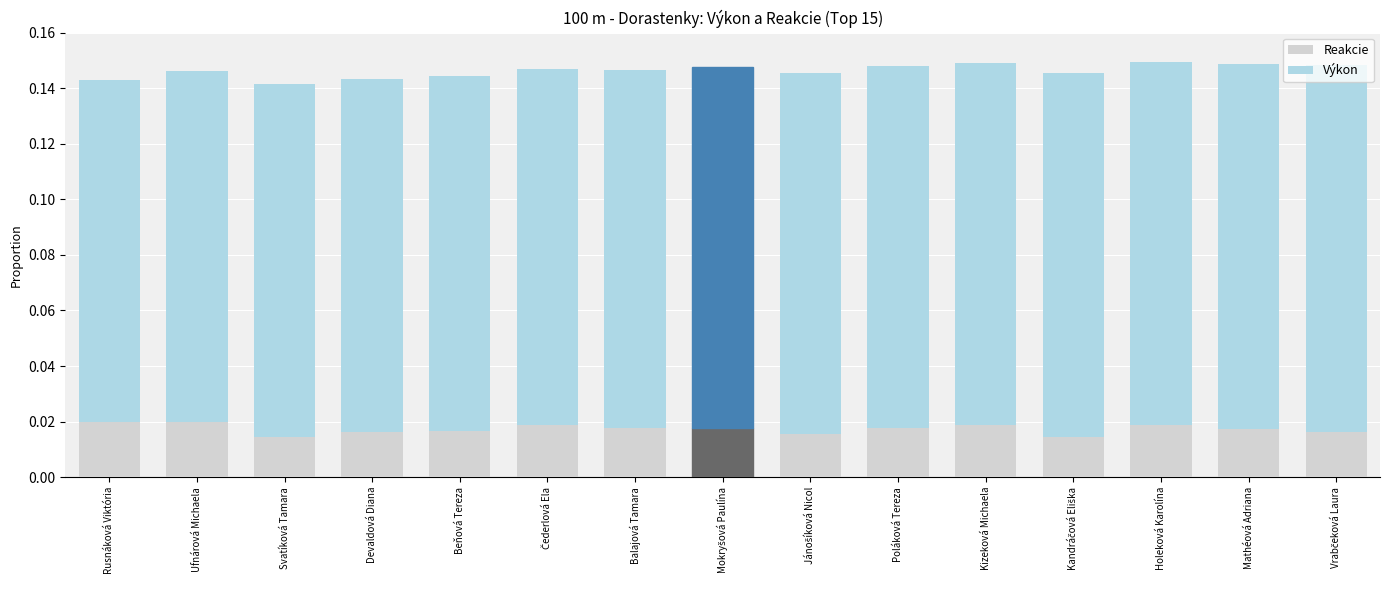

How many Reakcie values are between 0 and 1?

15